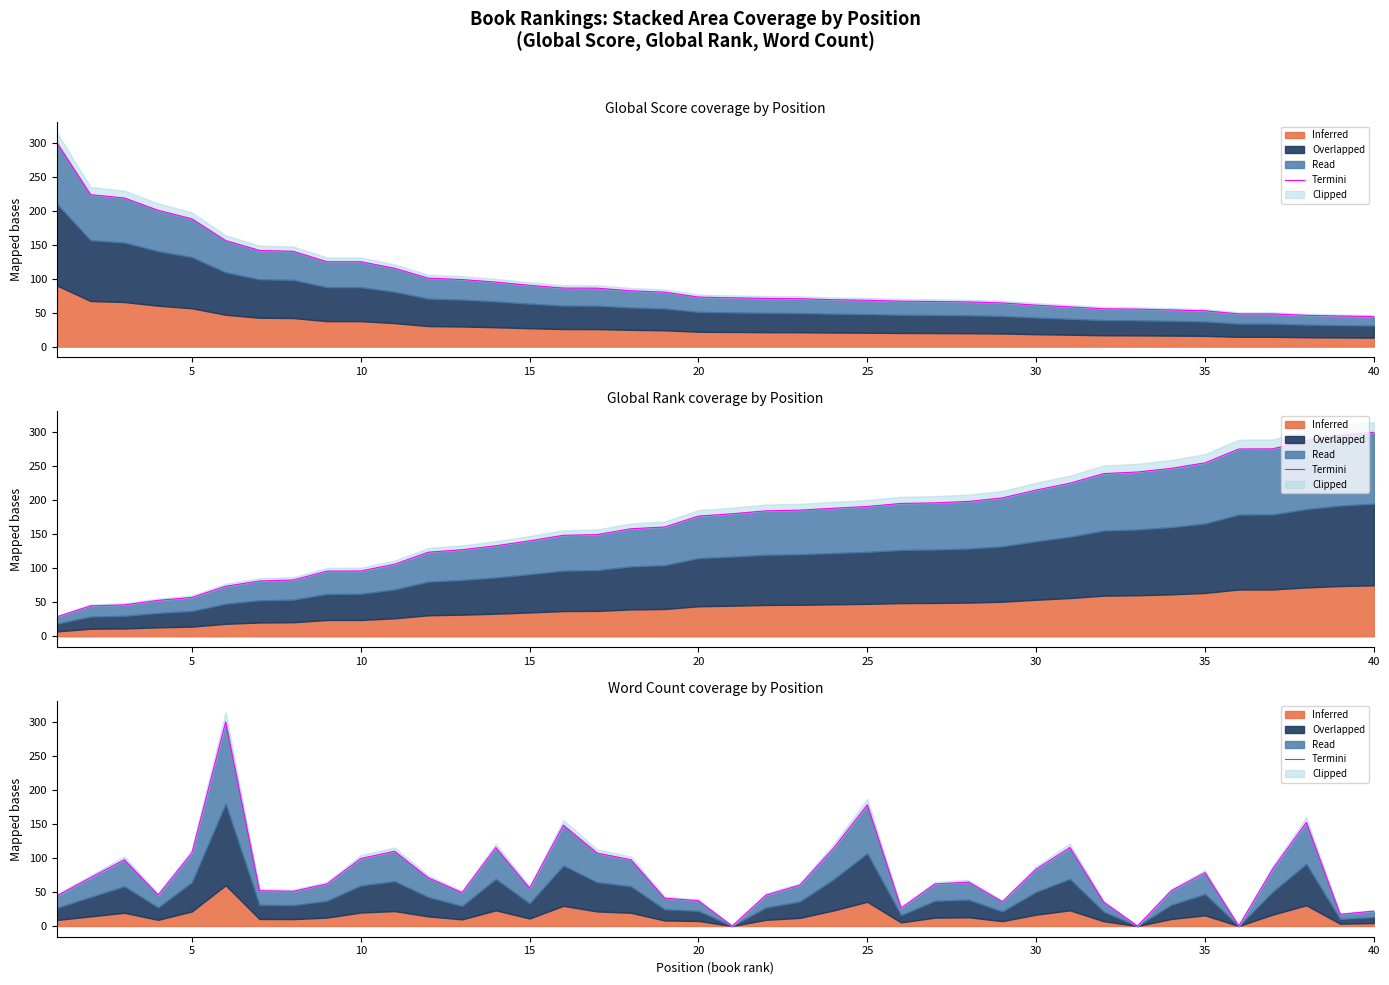

True or false: the data shows 21.9 at 40.

True